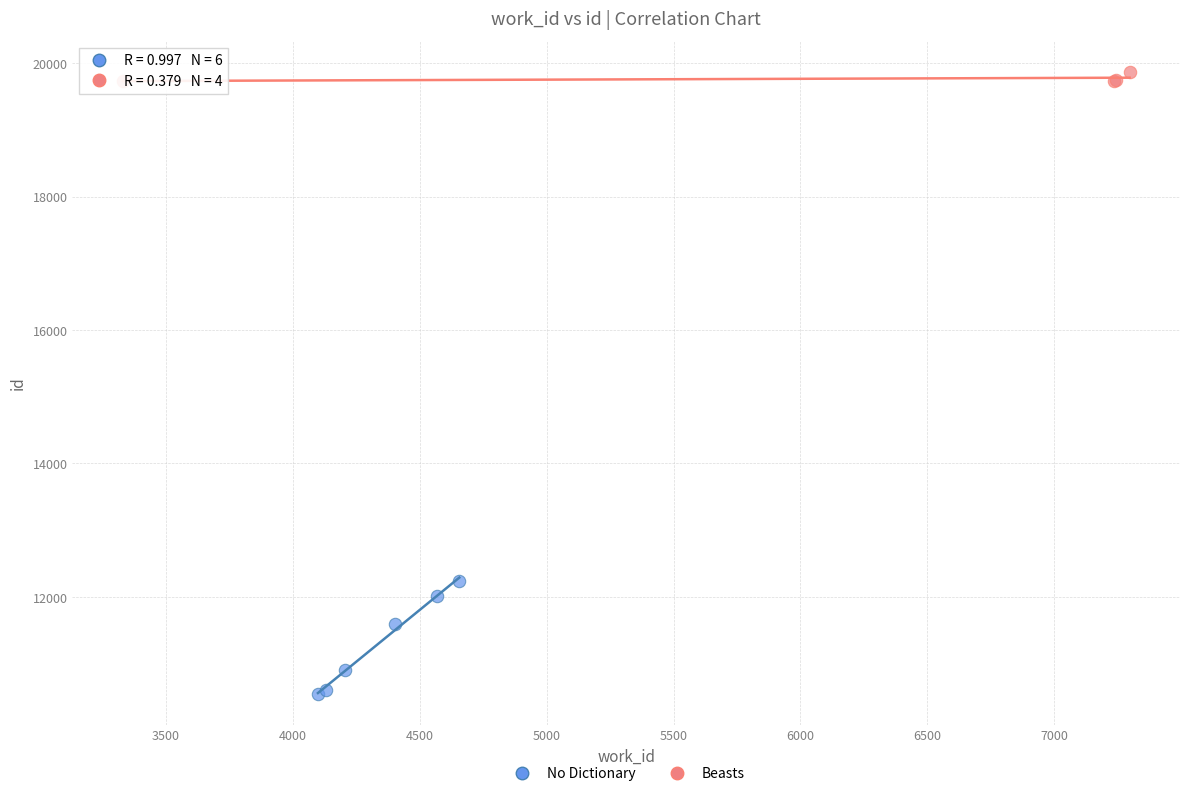

What are all the series names shown in the legend?

No Dictionary, Beasts